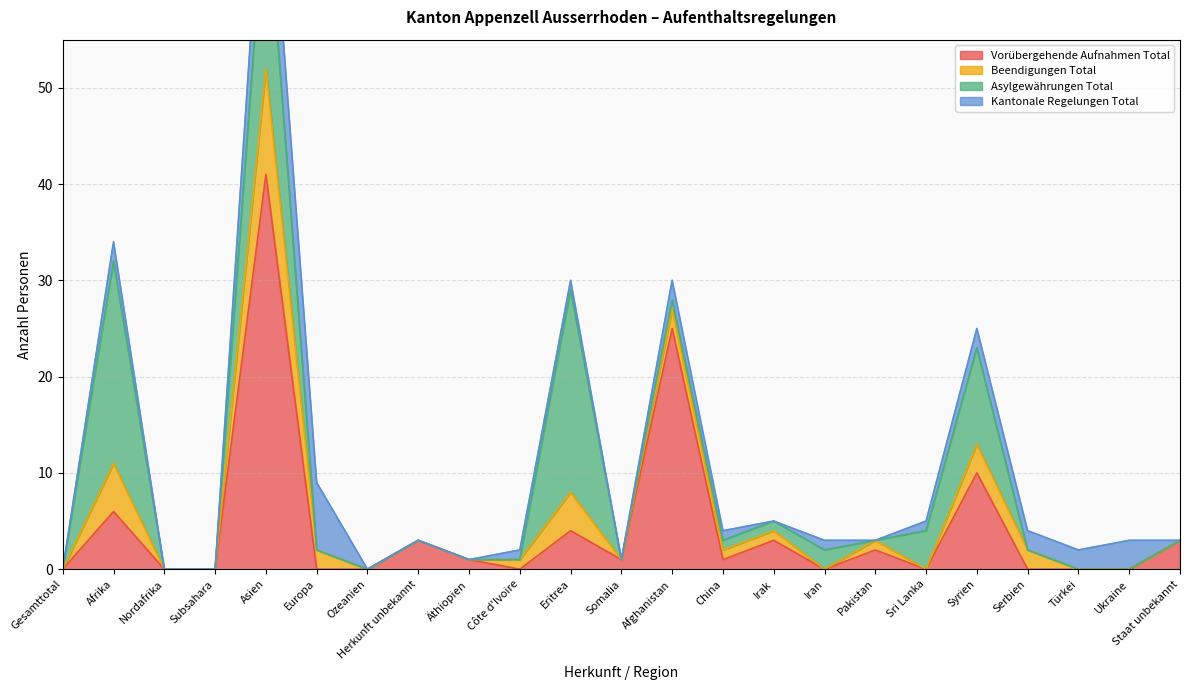

How many values in the Kantonale Regelungen Total series exceed 1?

8